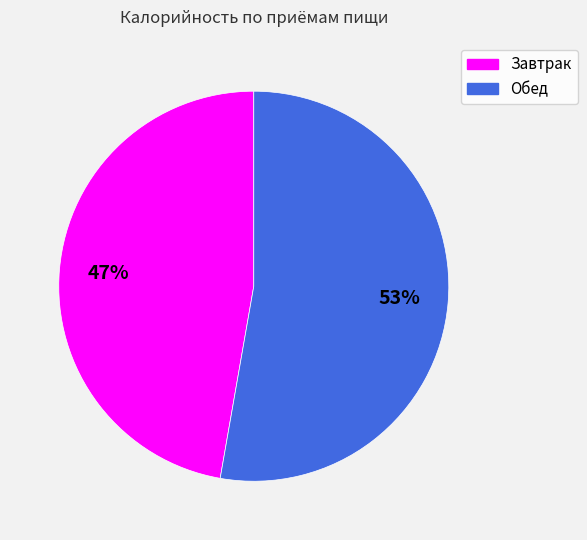

True or false: Обед accounts for 66% of the total.

False